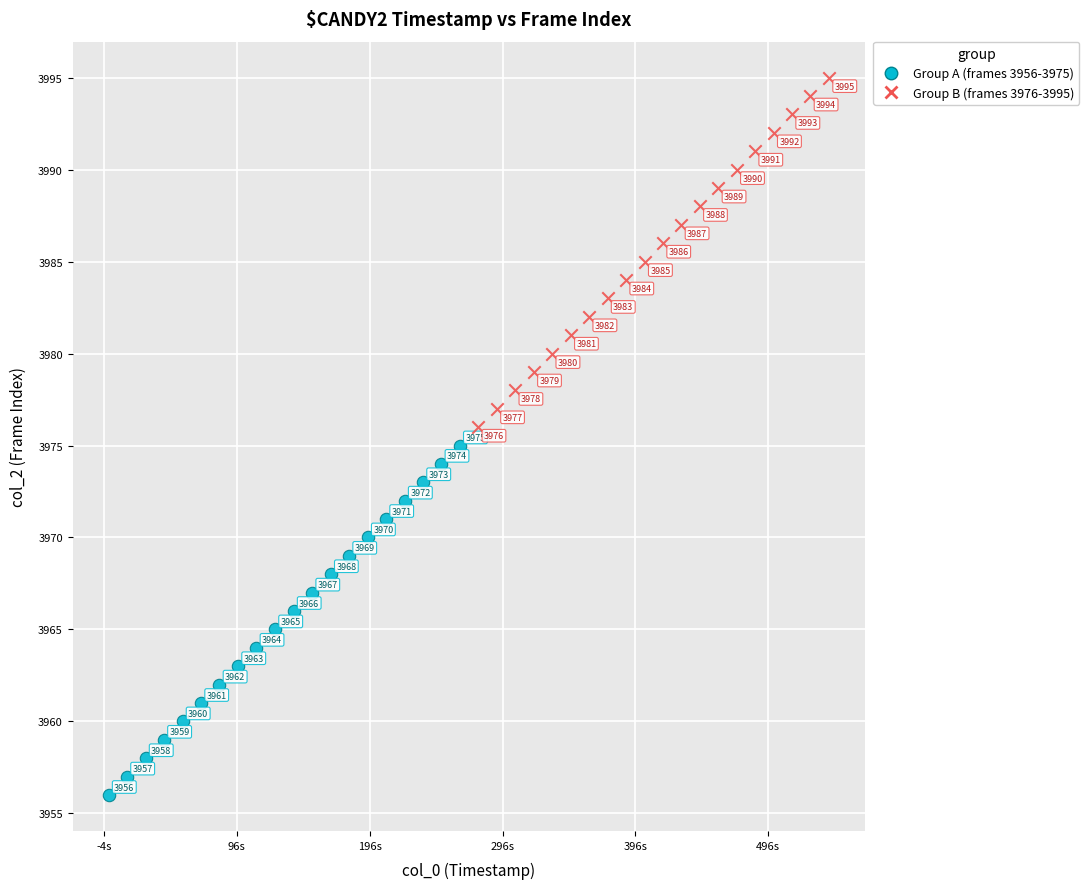

Which series reaches the minimum Y coordinate?

Group A (frames 3956-3975)